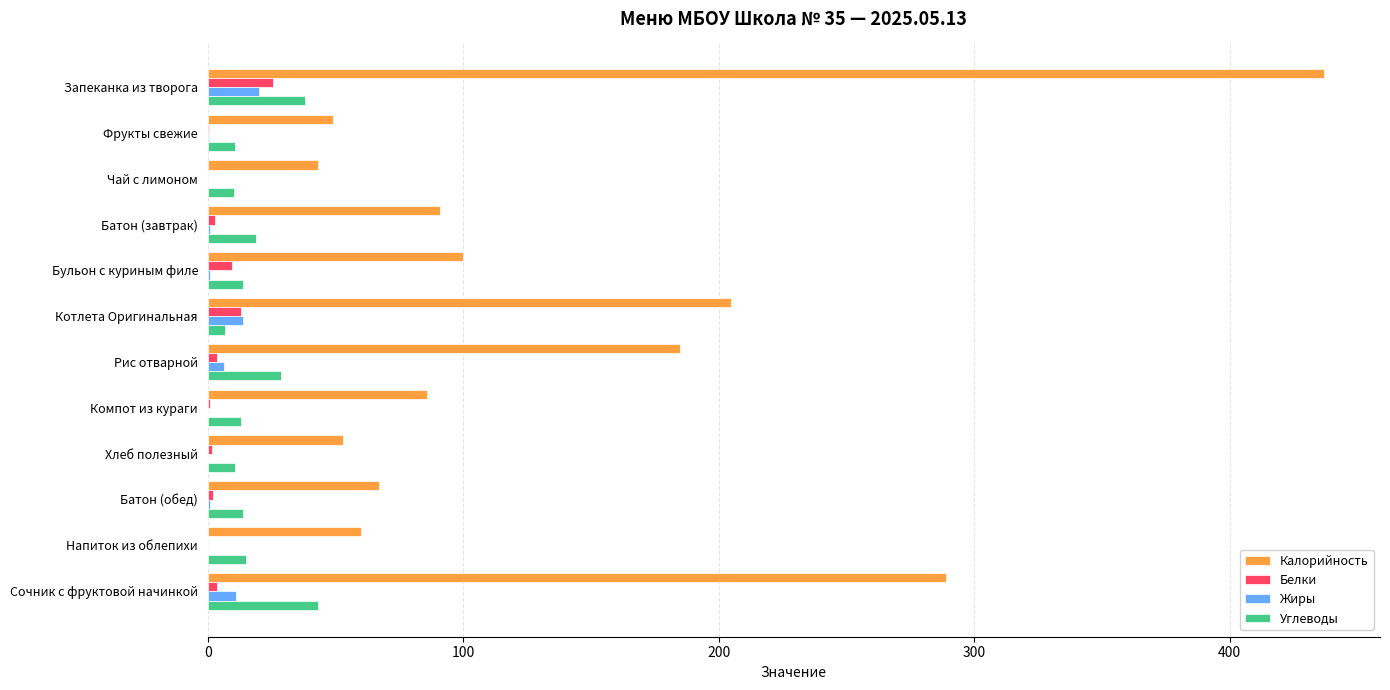

Which series changed the most between Котлета Оригинальная and Хлеб полезный?

Калорийность